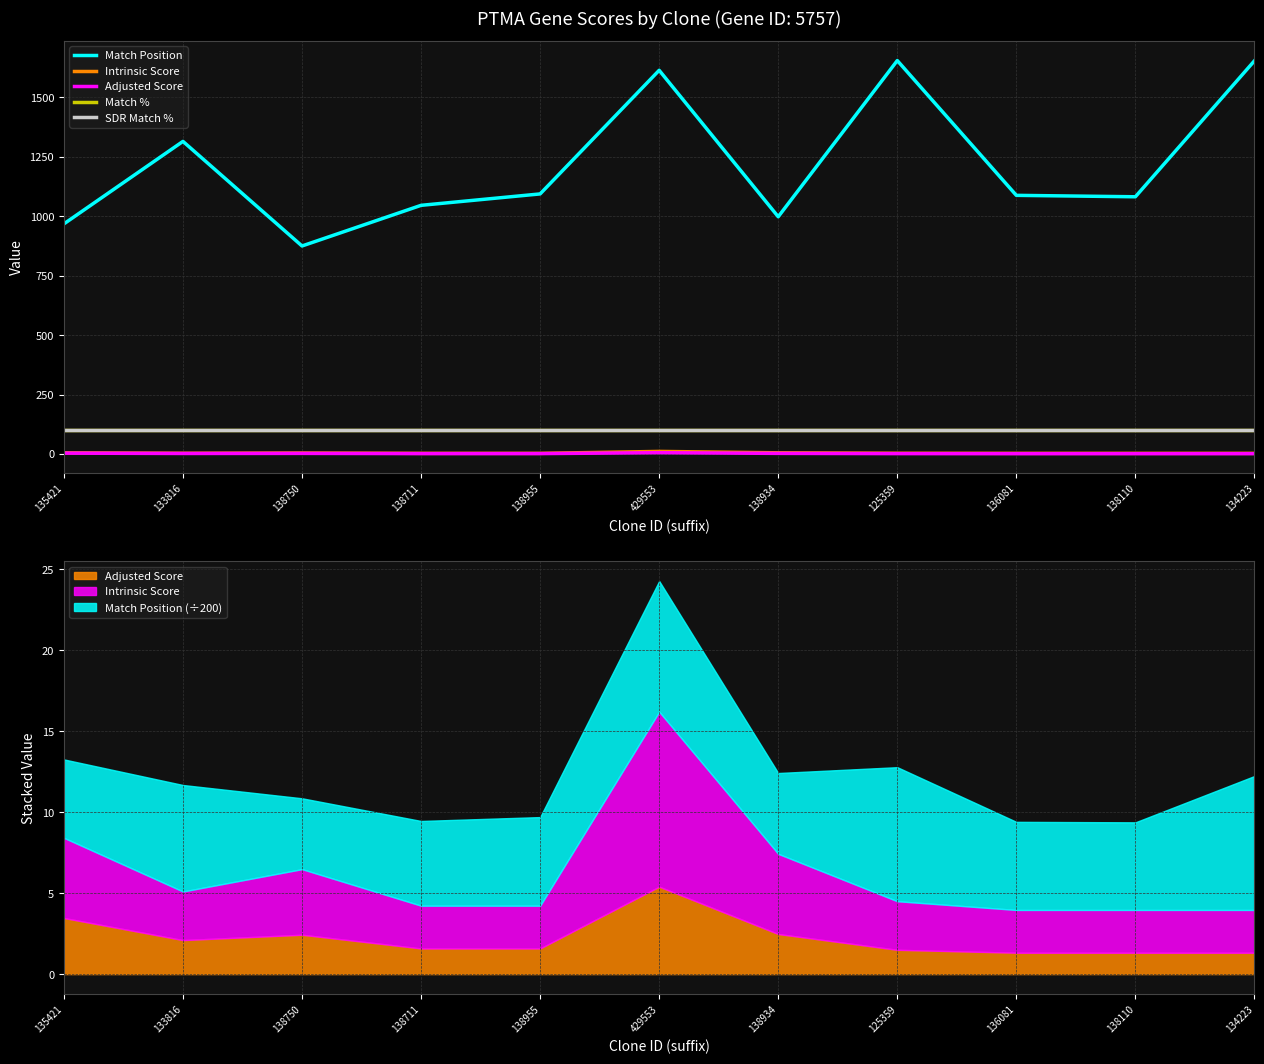

Which has a higher value, 125359 or 136081?

125359